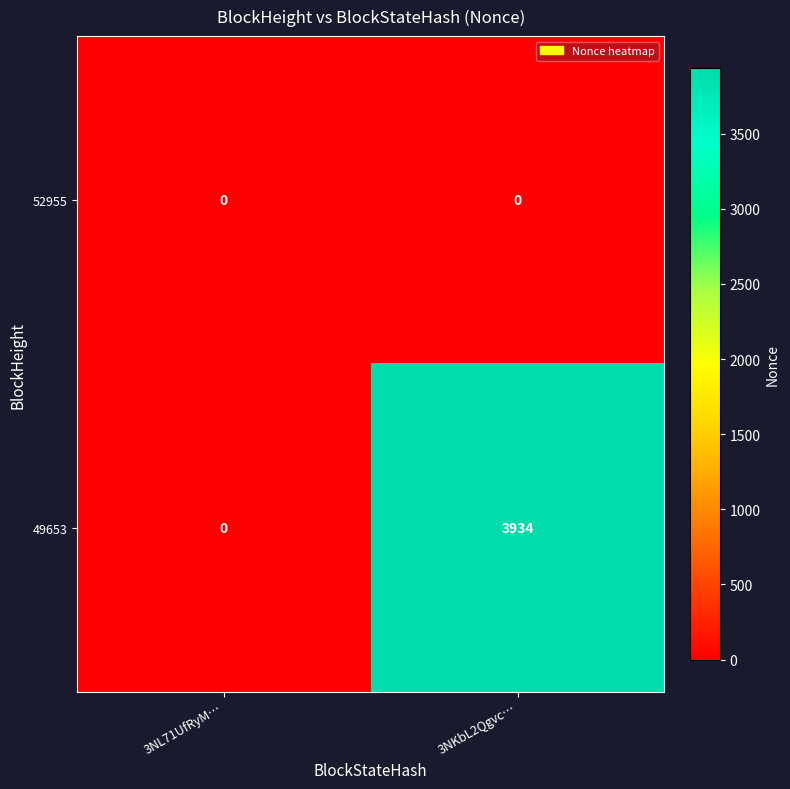

Between 3NL71UfRyM… and 3NKbL2Qgvc…, which series saw the biggest shift?

49653